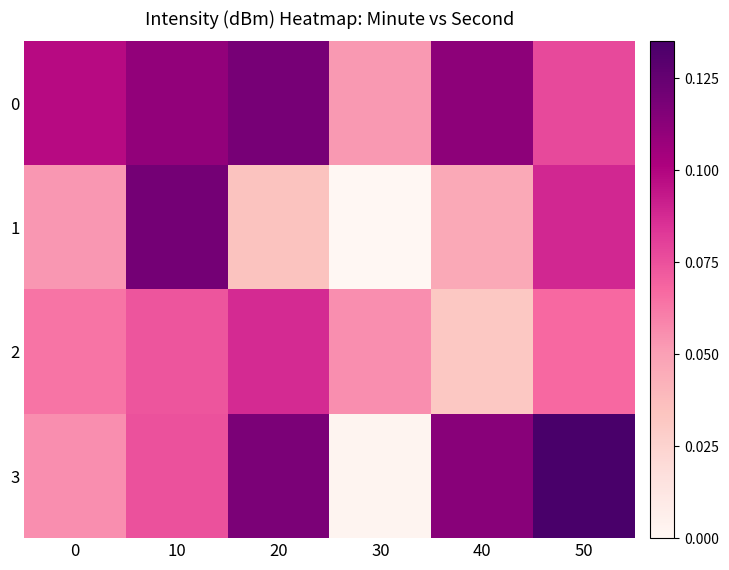

Which series has the largest range (max minus min)?

3